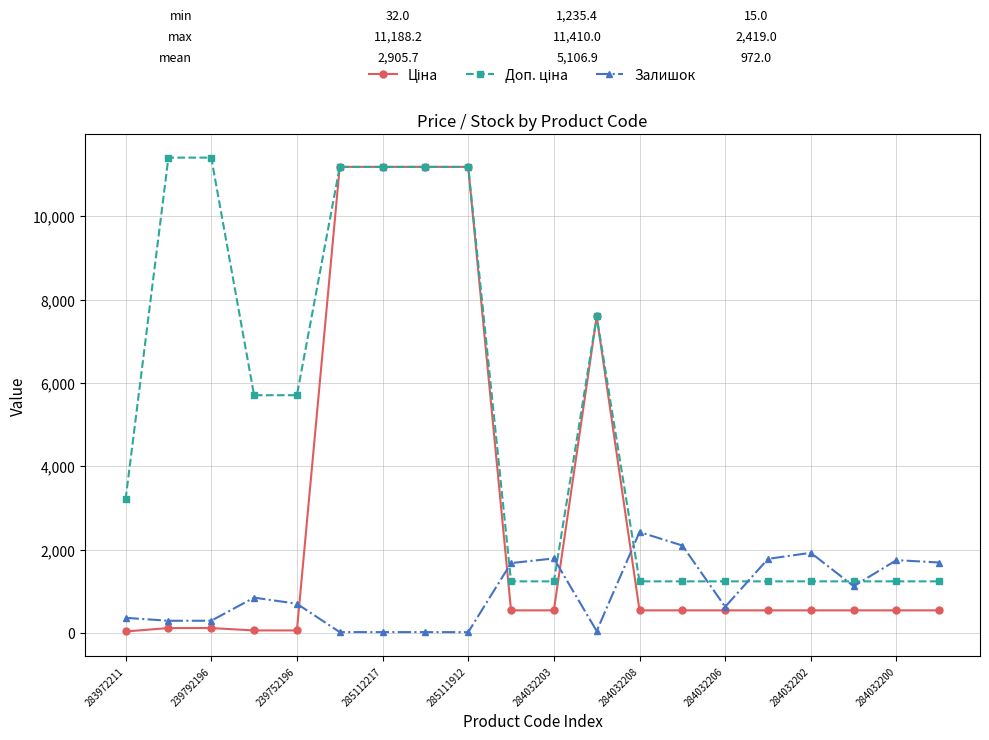

What is the highest value of the Залишок series?

2419.0